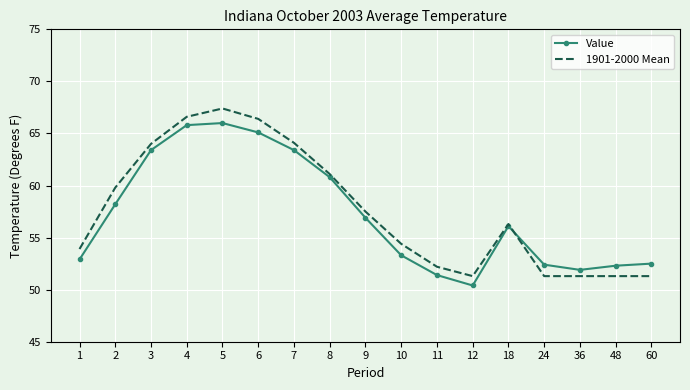

Is it true that Value equals 32.9 at 3?

False